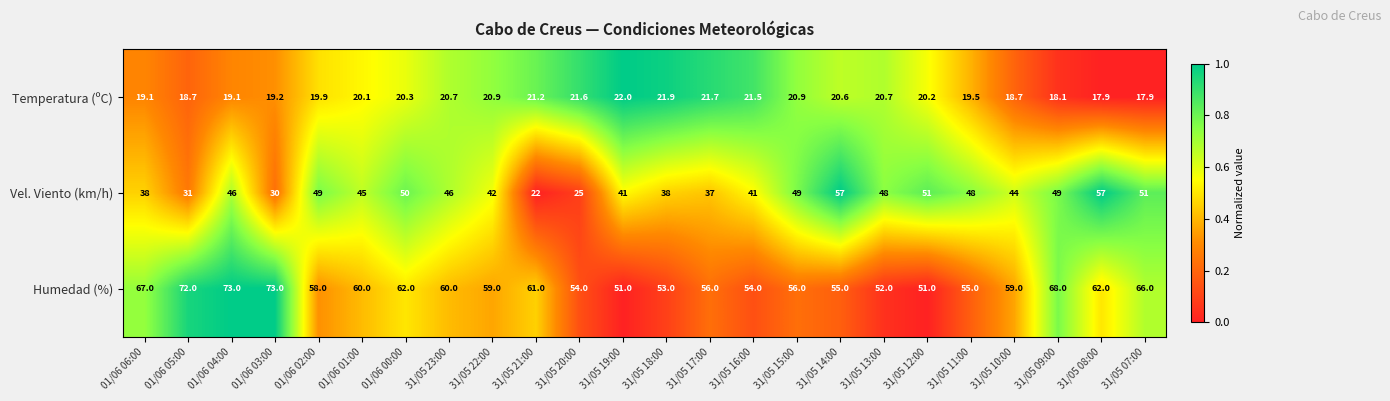

Between 31/05 17:00 and 31/05 14:00, which series saw the biggest shift?

Vel. Viento (km/h)